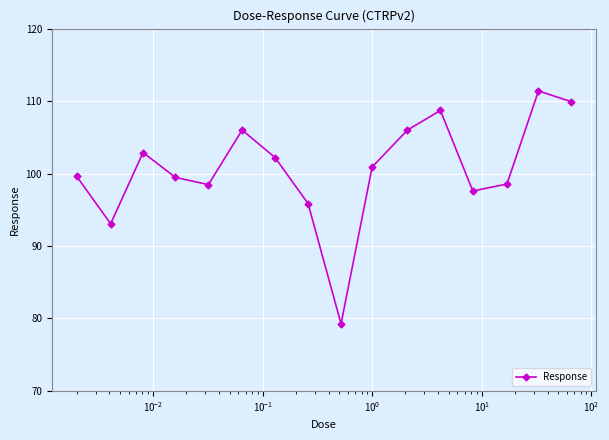

What is the smallest value displayed?

79.3